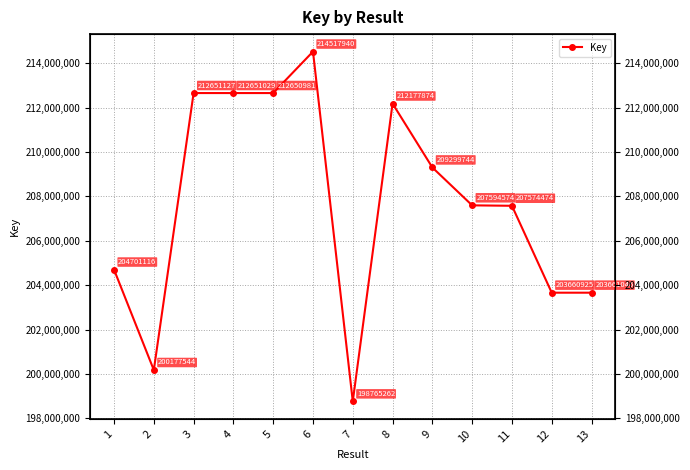

Where is the data nearest to the value 206641601?

11